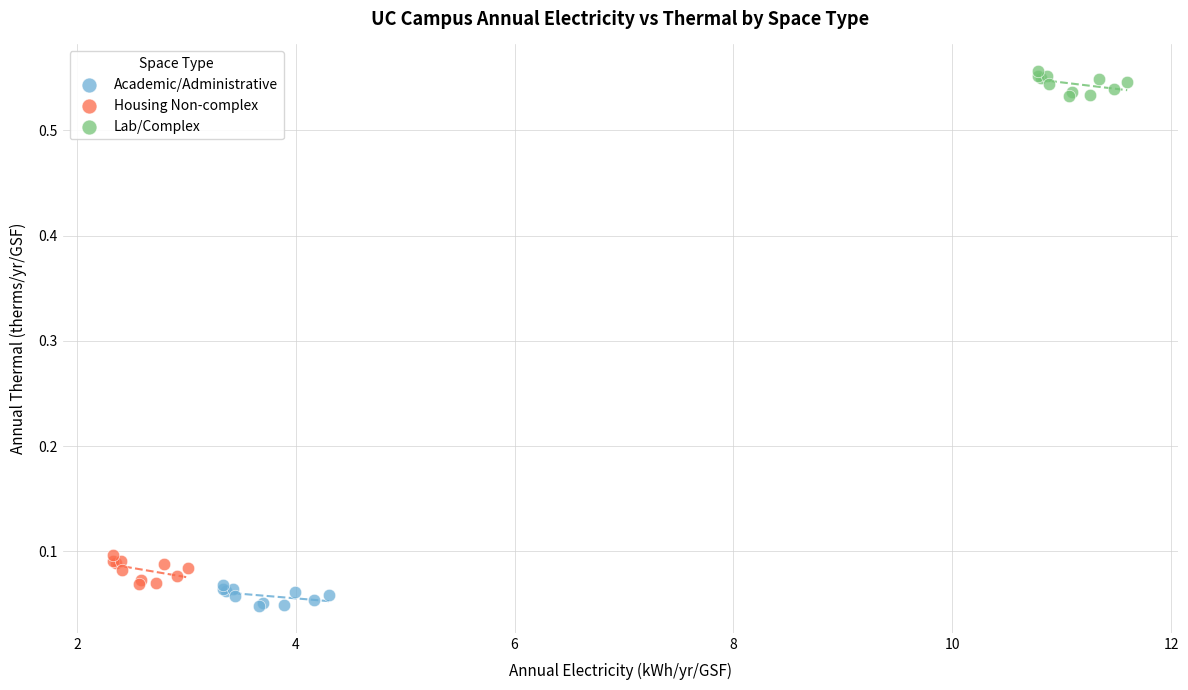

Which series contains the highest Y value?

Lab/Complex